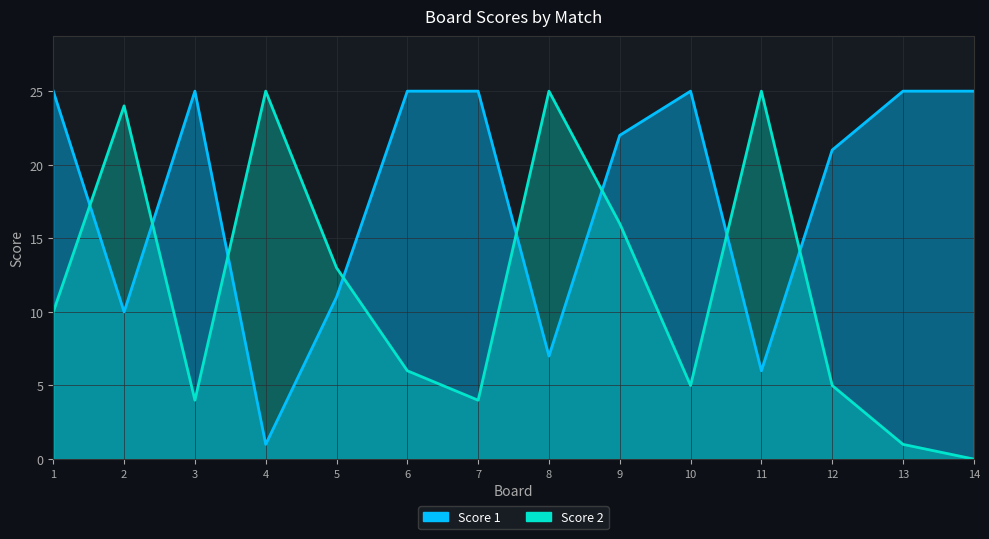

Between 1 and 3, which series saw the biggest shift?

Score 2